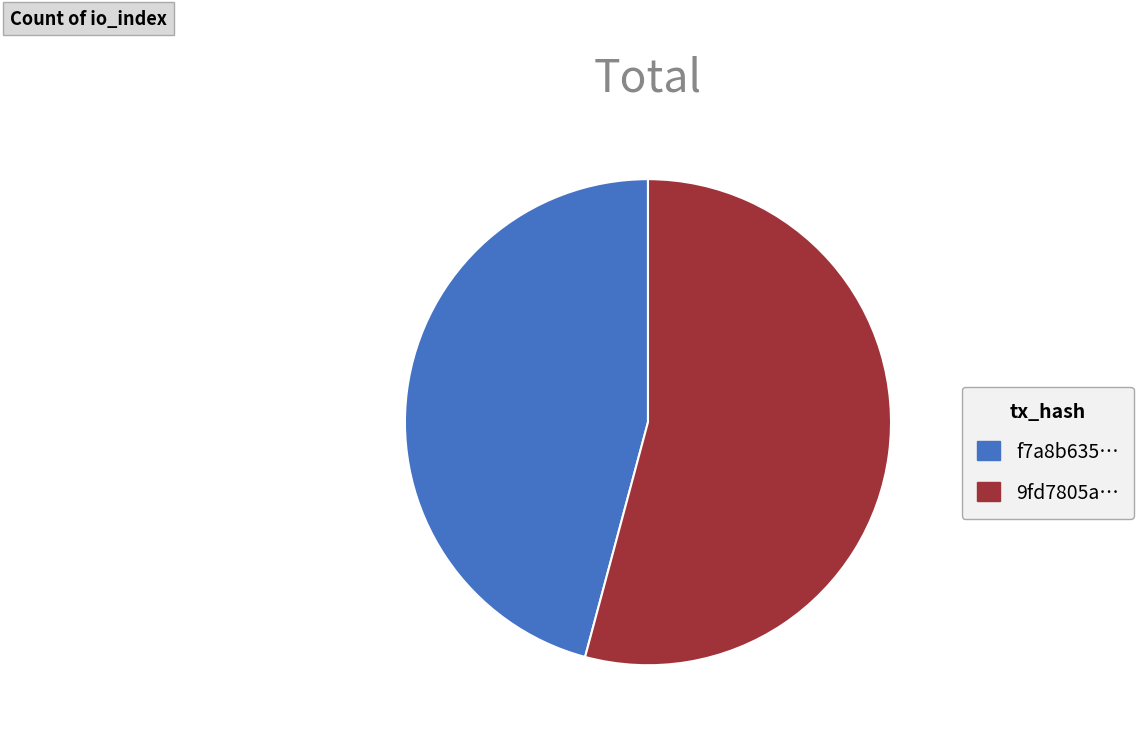

Which category accounts for the majority?

9fd7805a…